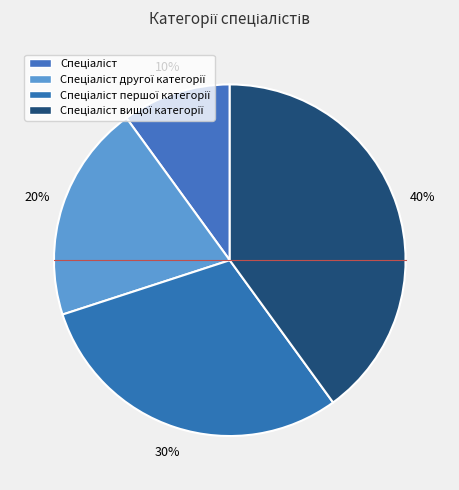

To the nearest percent, what is the average slice percentage?

25%